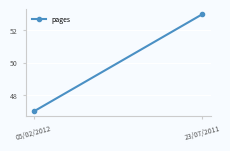

Reading left to right, list all the values displayed in this chart.

47	53